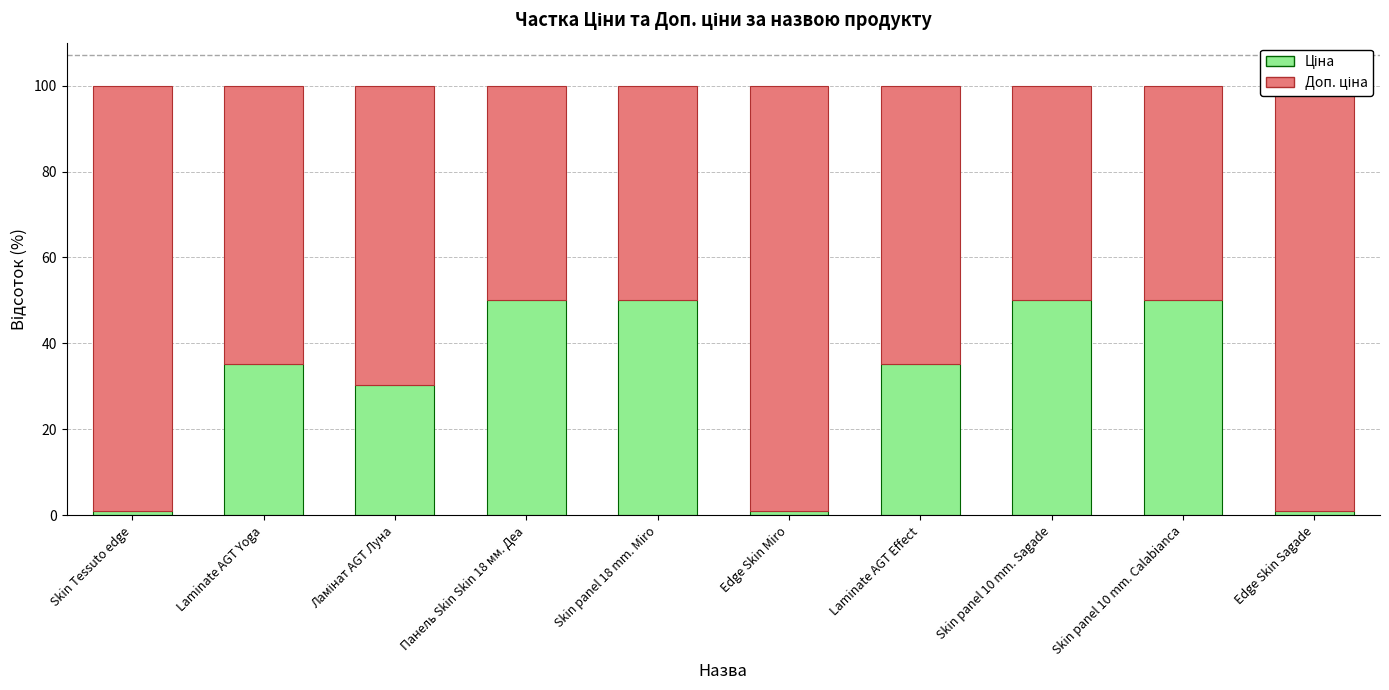

What is the label of the 8th bar from the right?

Ламінат AGT Луна